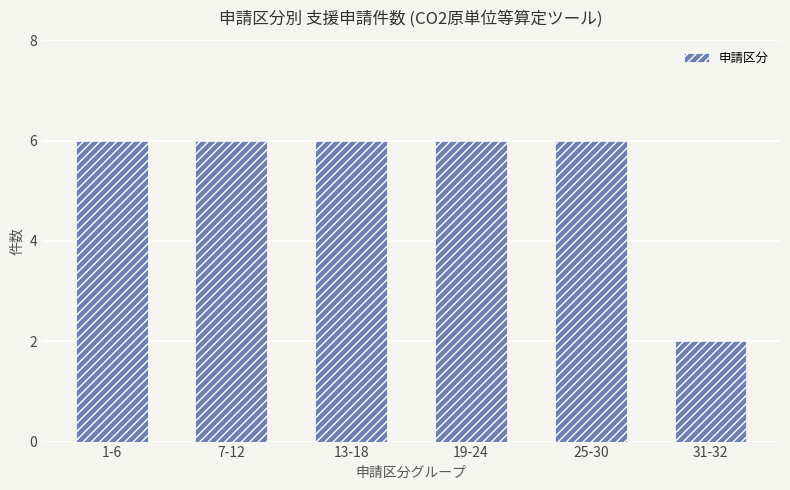

What is the ratio of the value at 25-30 to the value at 1-6?

1.0